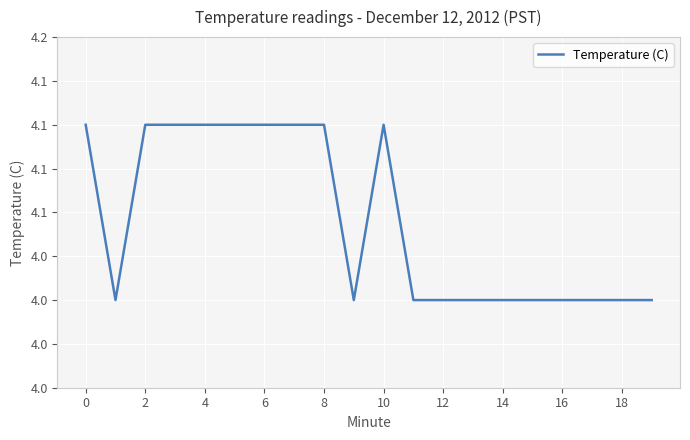

What is the sum of all values?

80.9